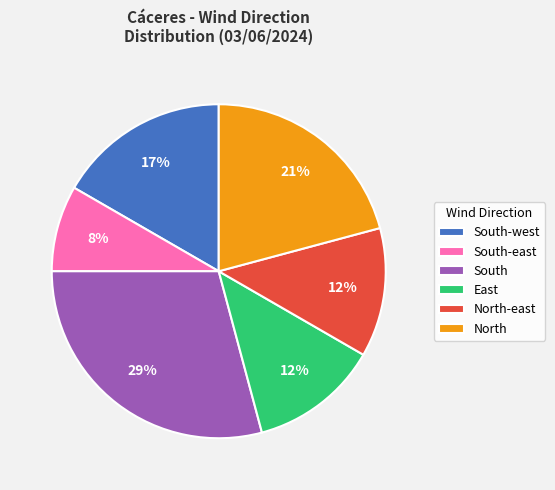

What is the largest slice in the pie chart?

South